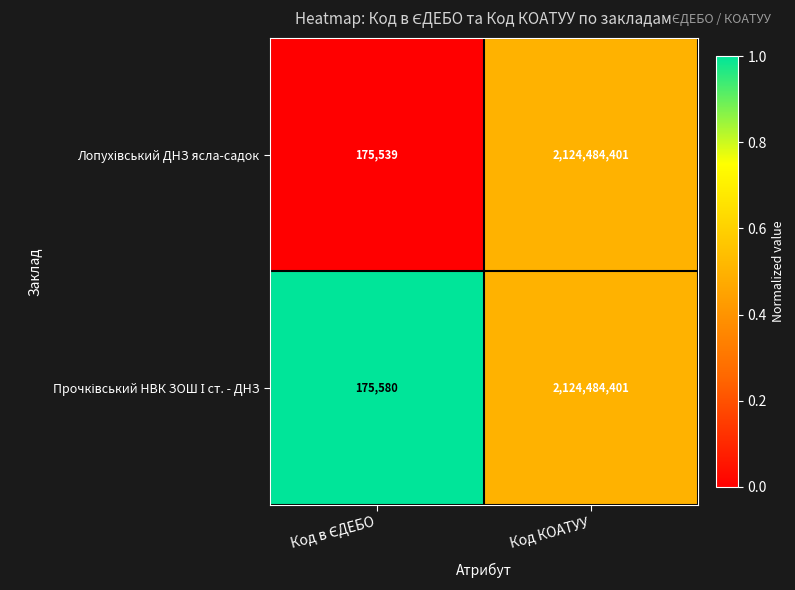

At which category is the sum across all series the highest?

Код КОАТУУ